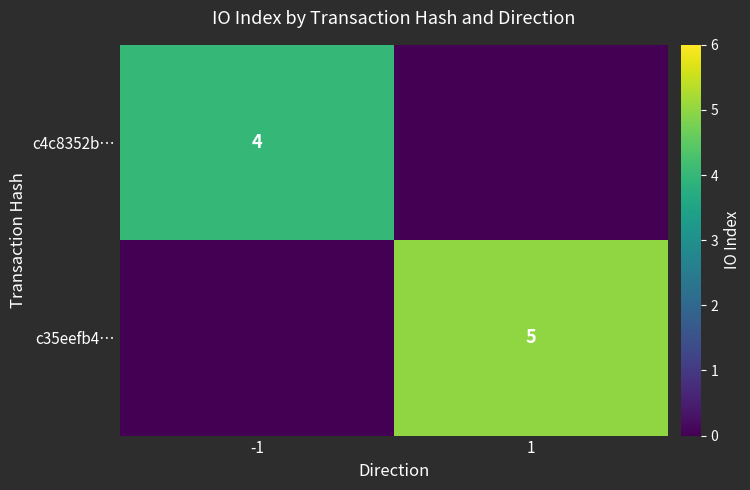

True or false: c35eefb4… has a value of 5 at 1.

True